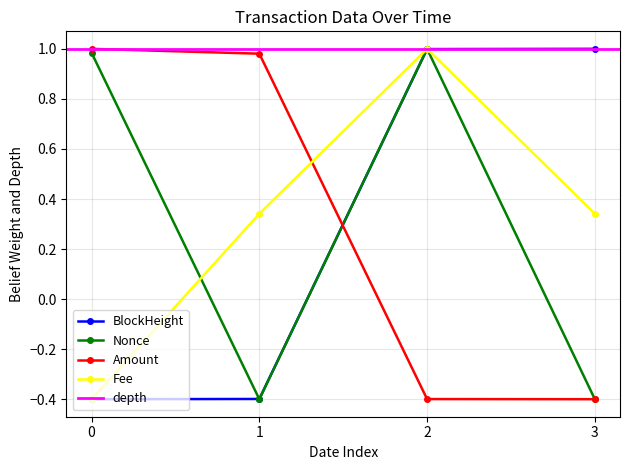

True or false: Fee has more than 2 points higher than both neighbors.

False